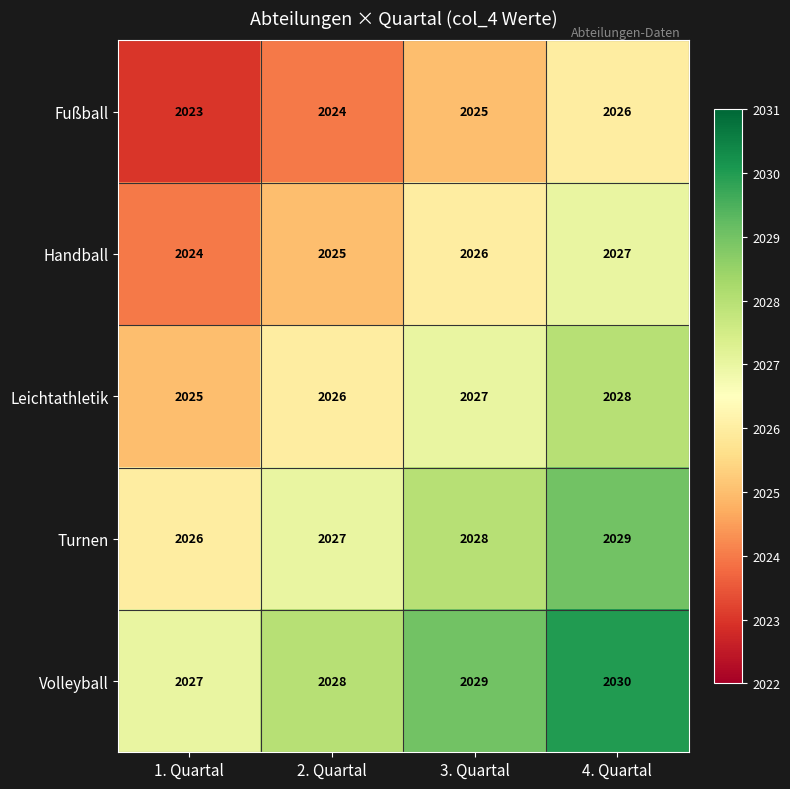

What is the difference between the maximum and minimum values in the Leichtathletik series?

3